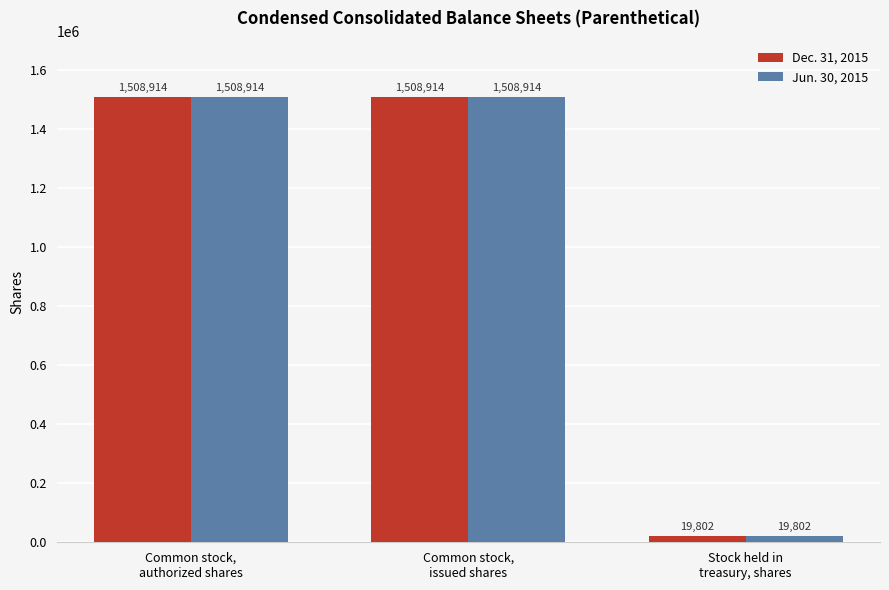

What is the sum of all Dec. 31, 2015 values?

3037630